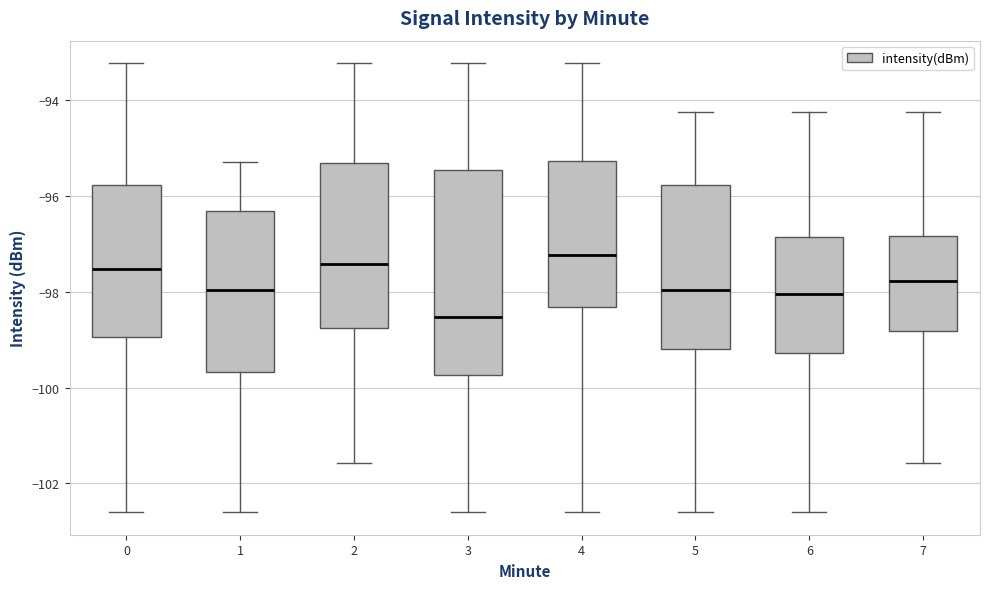

Comparing the boxes themselves (not the whiskers), which one is the tallest?

3